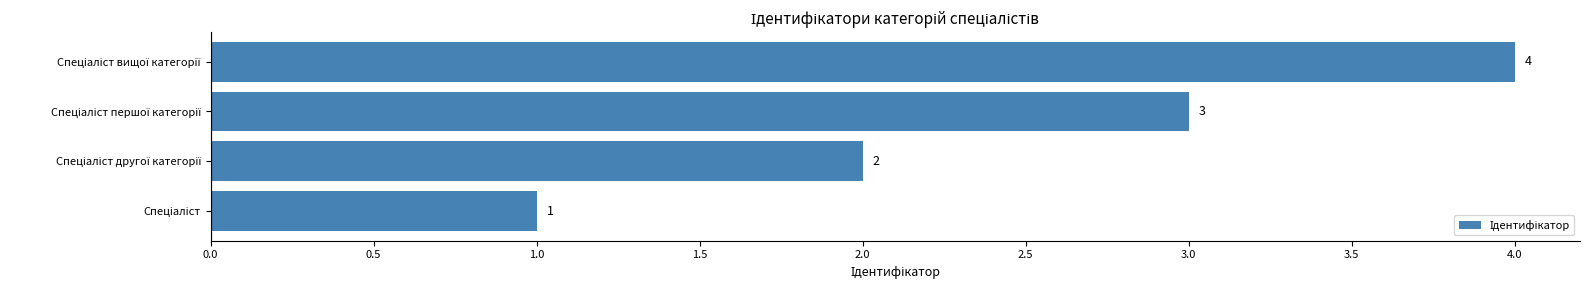

How many distinct data groups are displayed?

1